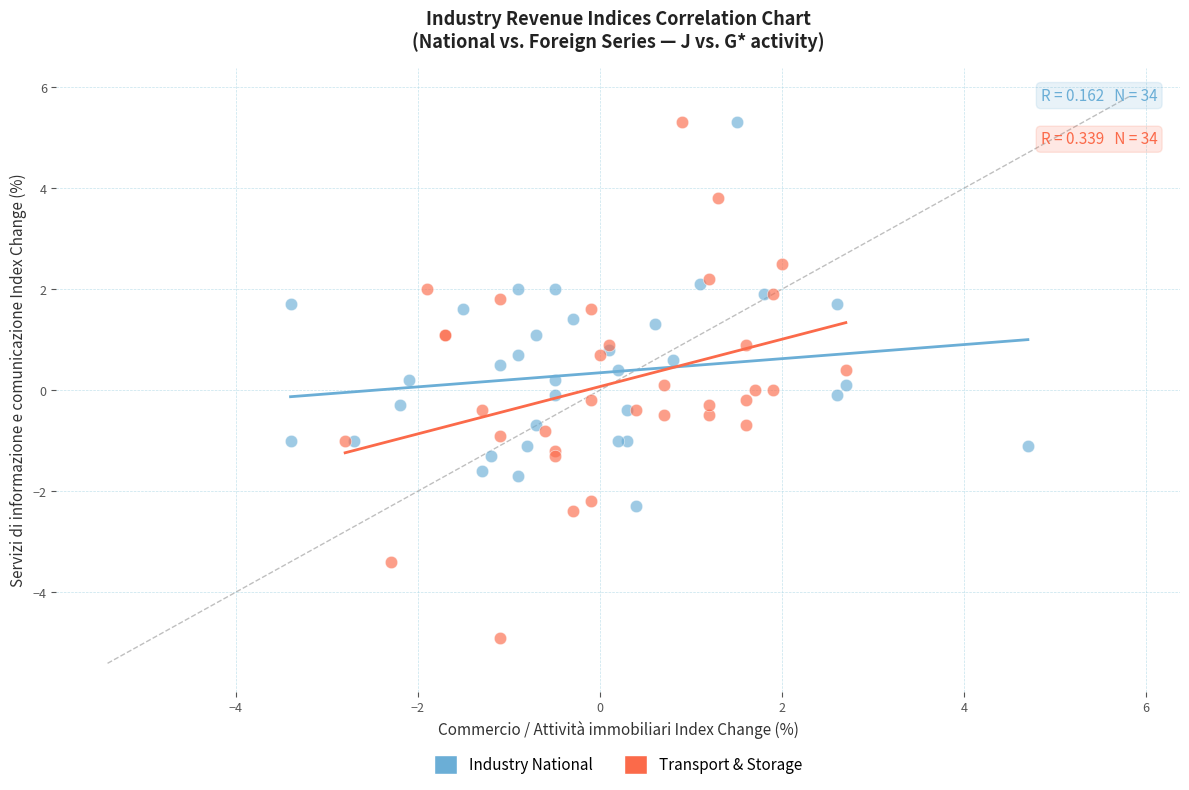

Which series has the widest spread of Y values?

Transport & Storage